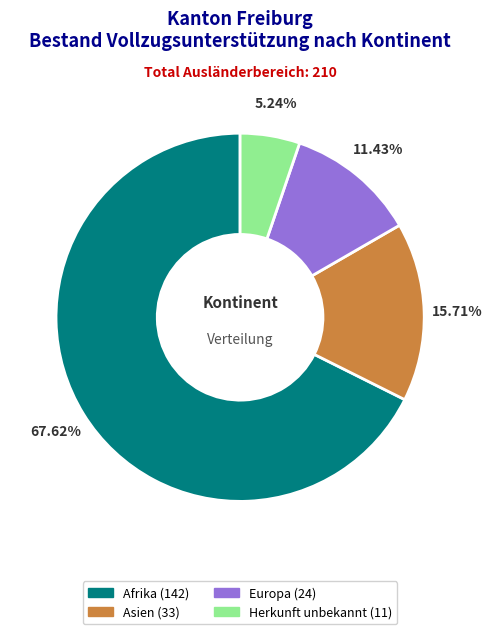

How many segments does this pie chart have?

4